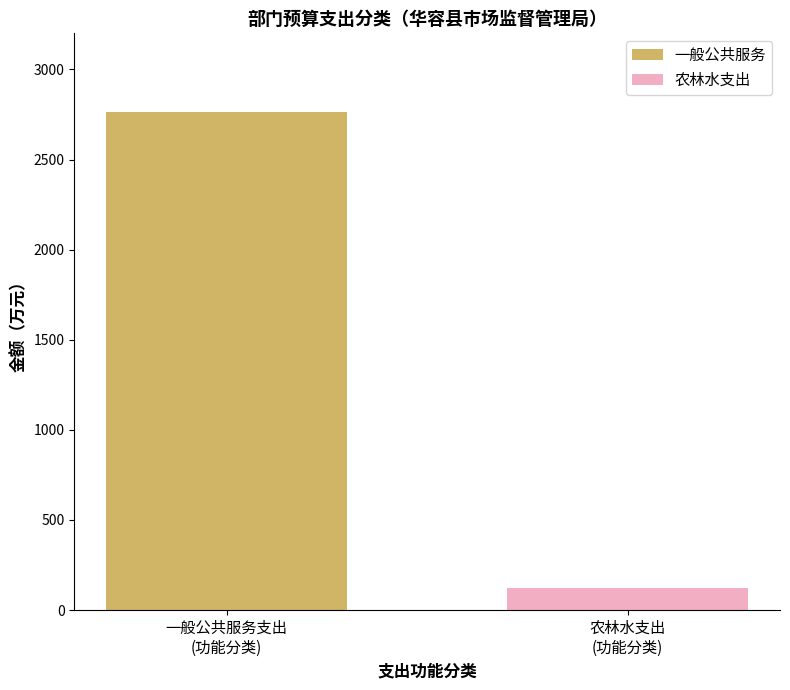

How many categories are shown in the chart?

2